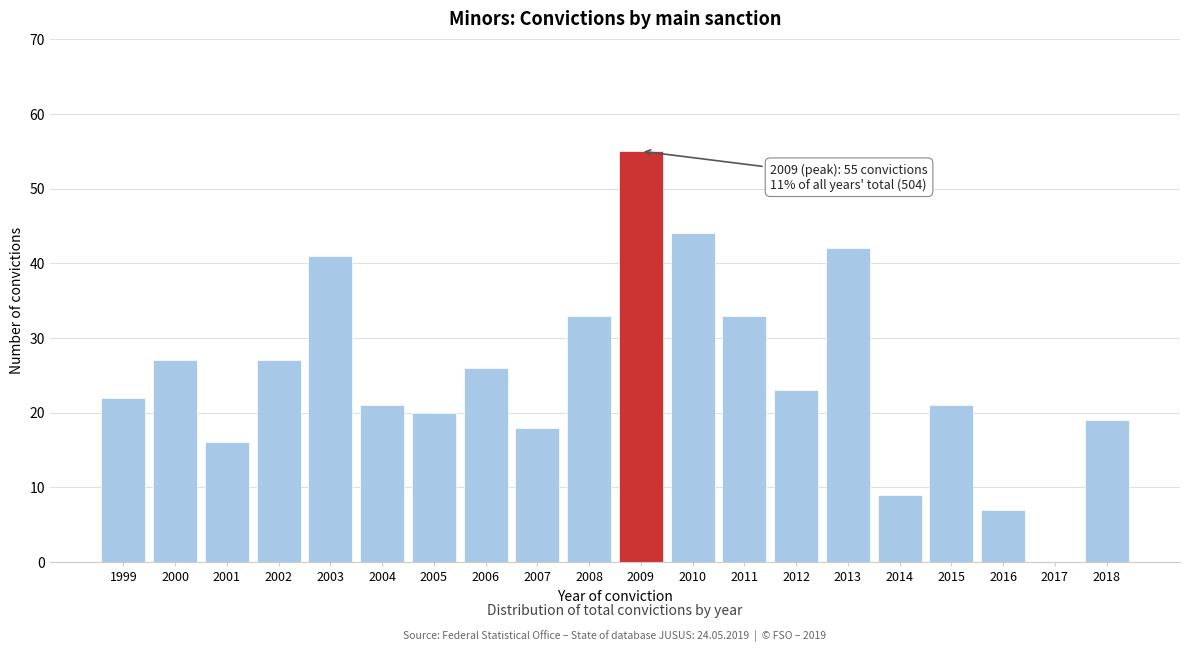

Reading right to left, what are all the values shown in this chart?

2018=19	2017=0	2016=7	2015=21	2014=9	2013=42	2012=23	2011=33	2010=44	2009=55	2008=33	2007=18	2006=26	2005=20	2004=21	2003=41	2002=27	2001=16	2000=27	1999=22